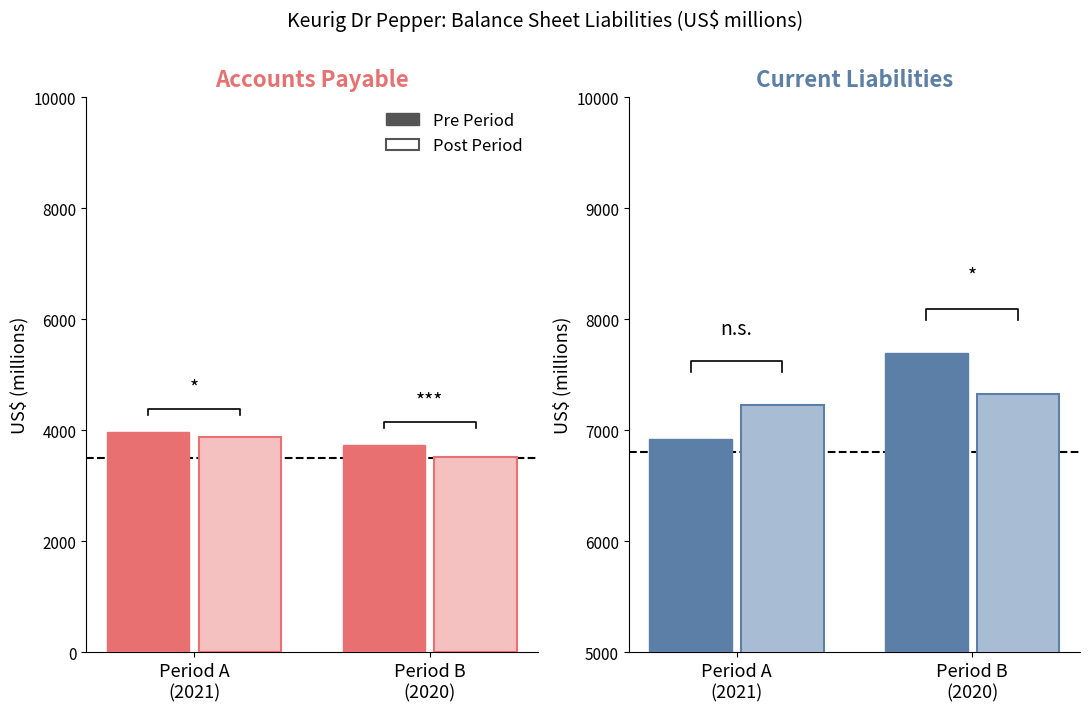

List the series in order of their peak value, lowest first.

Post Period, Pre Period